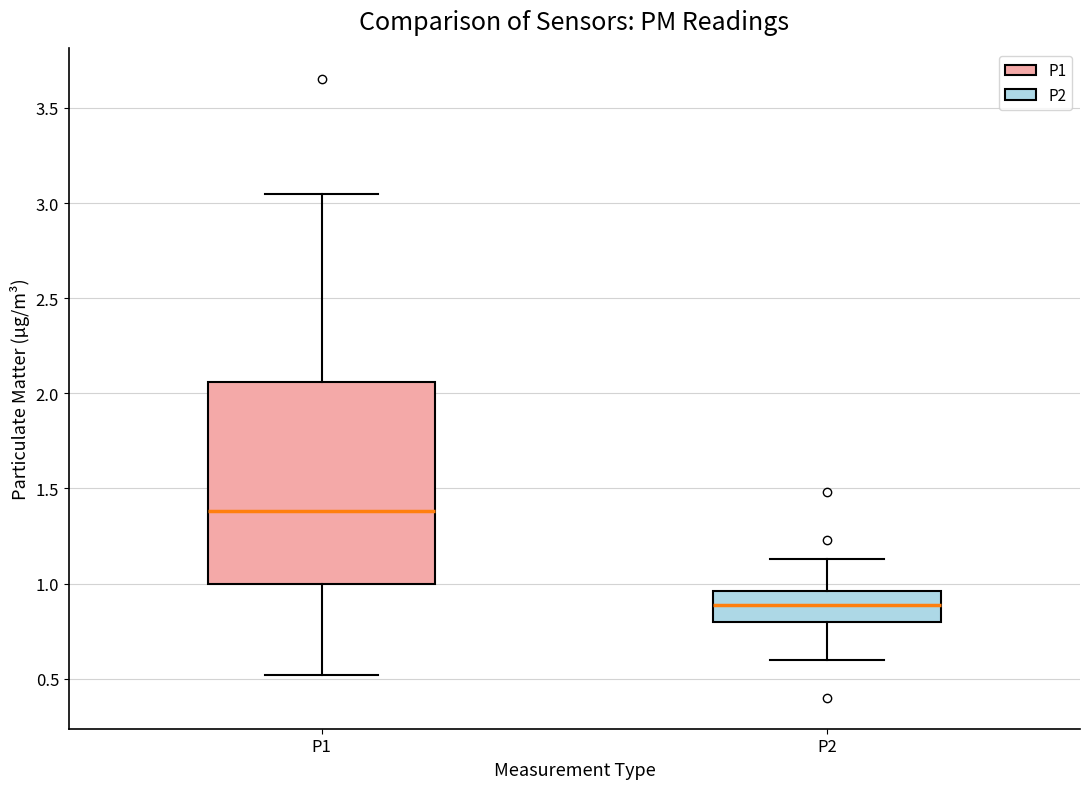

Reading left to right, transcribe this box plot: for each box, give where its median line is, the range the box spans, and where its two whiskers end, as read against the y-axis. The values are not printed on the chart, so give them approximately, as read against the axis.

P1: median 1.40, box 1.00 to 2.05, whiskers 0.50 to 3.05
P2: median 0.90, box 0.80 to 0.95, whiskers 0.60 to 1.15